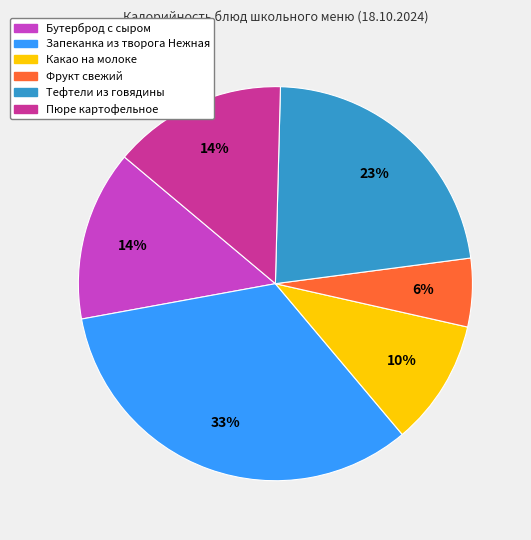

To the nearest percent, what is the combined percentage of Пюре картофельное and Тефтели из говядины?

37%